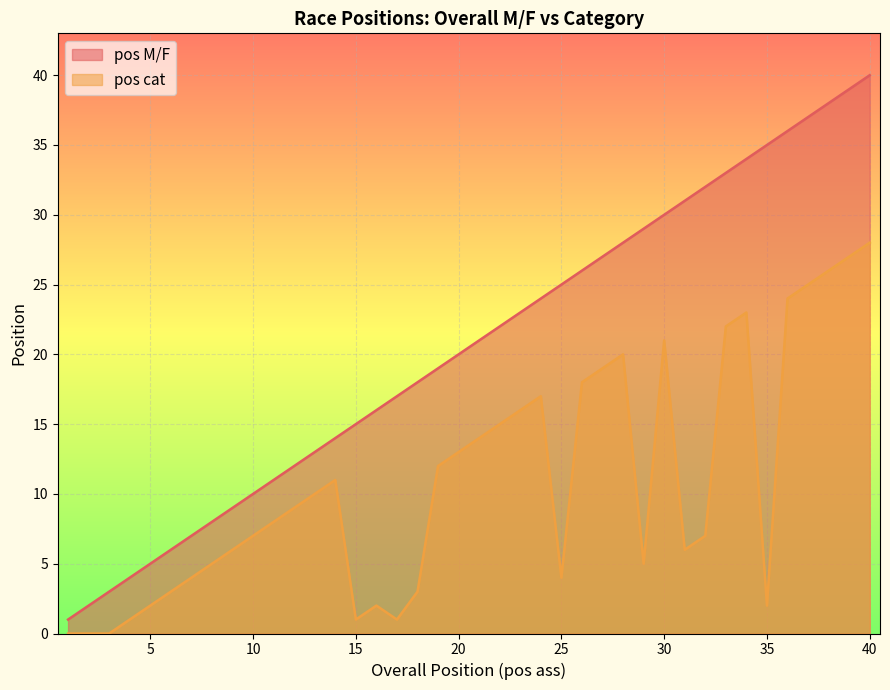

Rank the series at 13 from lowest to highest value.

pos cat, pos M/F